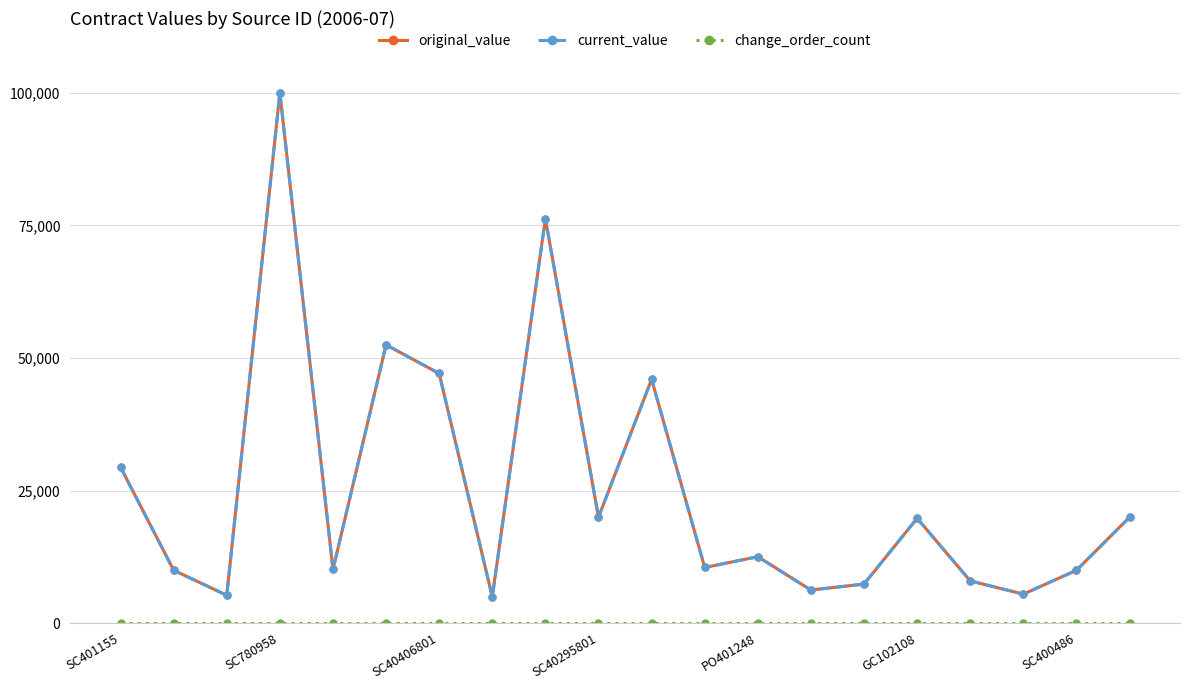

At which label does change_order_count reach its minimum?

SC401155